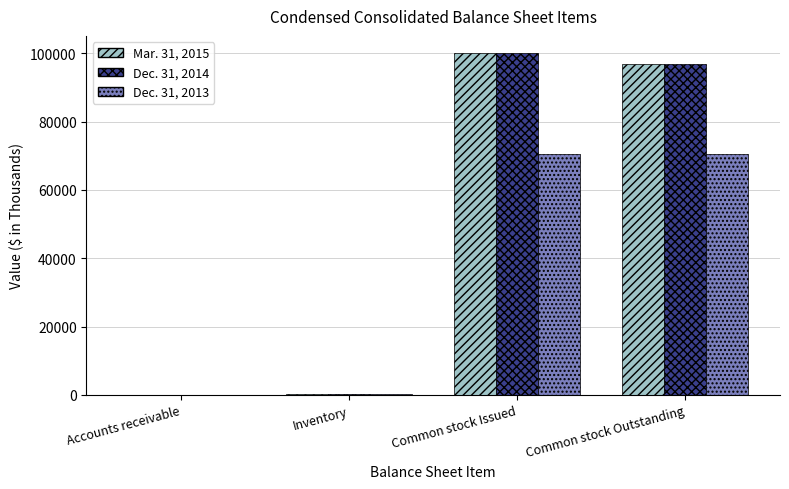

At which category is the sum across all series the highest?

Common stock Issued